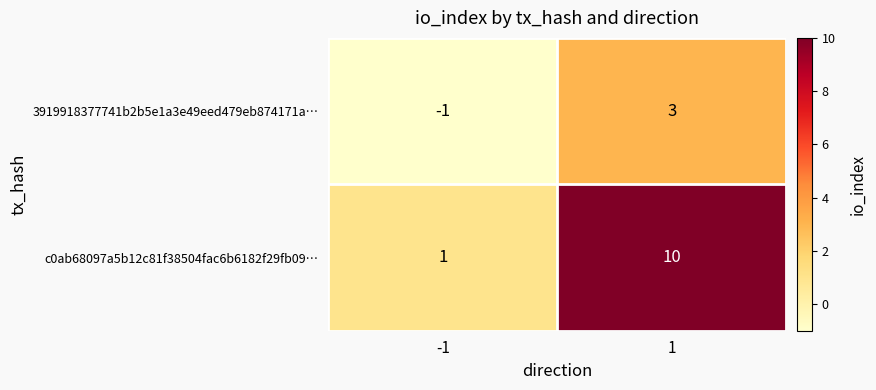

Which series has the widest spread of values?

c0ab68097a5b12c81f38504fac6b6182f29fb09…